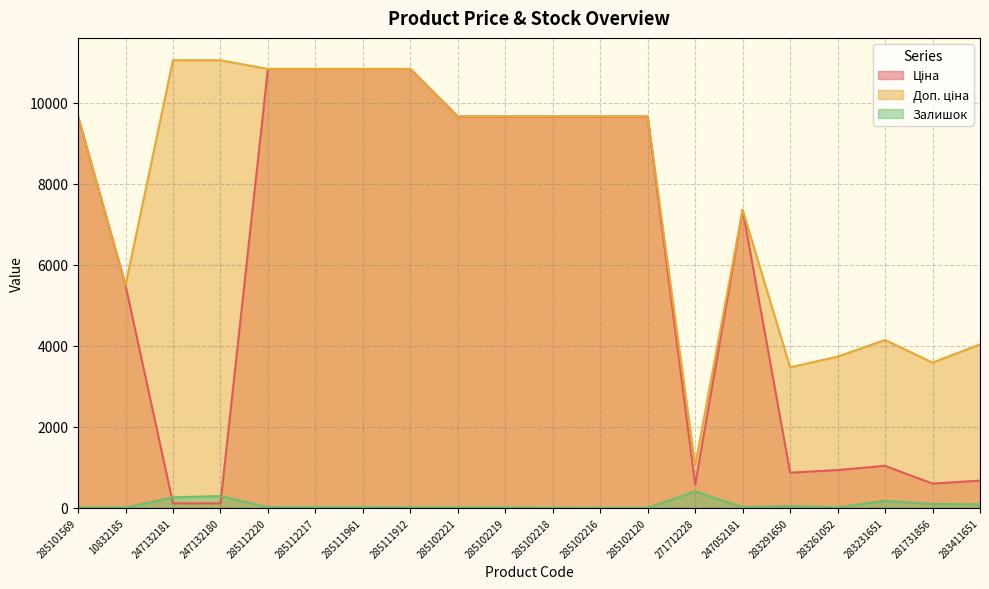

Reading left to right, transcribe all the data shown in this chart.

Ціна: 285101569=9664.7	10832185=5497.3	247132181=110.5	247132180=110.5	285112220=10840.1	285112217=10840.1	285111961=10840.1	285111912=10840.1	285102221=9664.7	285102219=9664.7	285102218=9664.7	285102216=9664.7	285102120=9664.7	271712228=571.6	247052181=7360.2	283291650=868.0	283261052=933.5	283231651=1036.5	281731856=597.8	283411651=672.7
Доп. ціна: 285101569=9664.7	10832185=5497.3	247132181=11055.0	247132180=11055.0	285112220=10840.1	285112217=10840.1	285111961=10840.1	285111912=10840.1	285102221=9664.7	285102219=9664.7	285102218=9664.7	285102216=9664.7	285102120=9664.7	271712228=1048.0	247052181=7360.2	283291650=3472.1	283261052=3734.2	283231651=4145.9	281731856=3586.7	283411651=4036.0
Залишок: 285101569=10.0	10832185=7.0	247132181=260.0	247132180=290.0	285112220=17.0	285112217=17.0	285111961=17.0	285111912=15.0	285102221=11.0	285102219=14.0	285102218=3.0	285102216=0.0	285102120=0.0	271712228=405.0	247052181=20.0	283291650=43.0	283261052=13.0	283231651=172.0	281731856=94.0	283411651=87.0